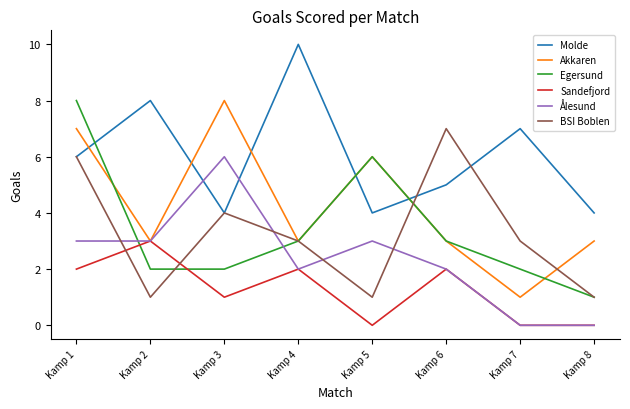

The Egersund series shows 3 at Kamp 4. True or false?

True